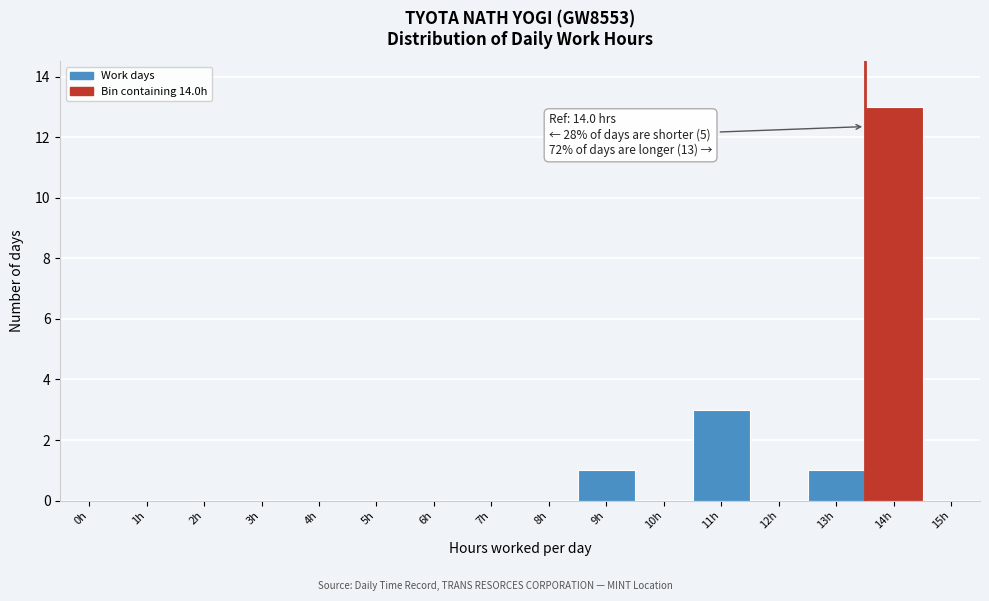

Reading left to right, extract all data points from this chart.

0h=0	1h=0	2h=0	3h=0	4h=0	5h=0	6h=0	7h=0	8h=0	9h=1	10h=0	11h=3	12h=0	13h=1	14h=13	15h=0